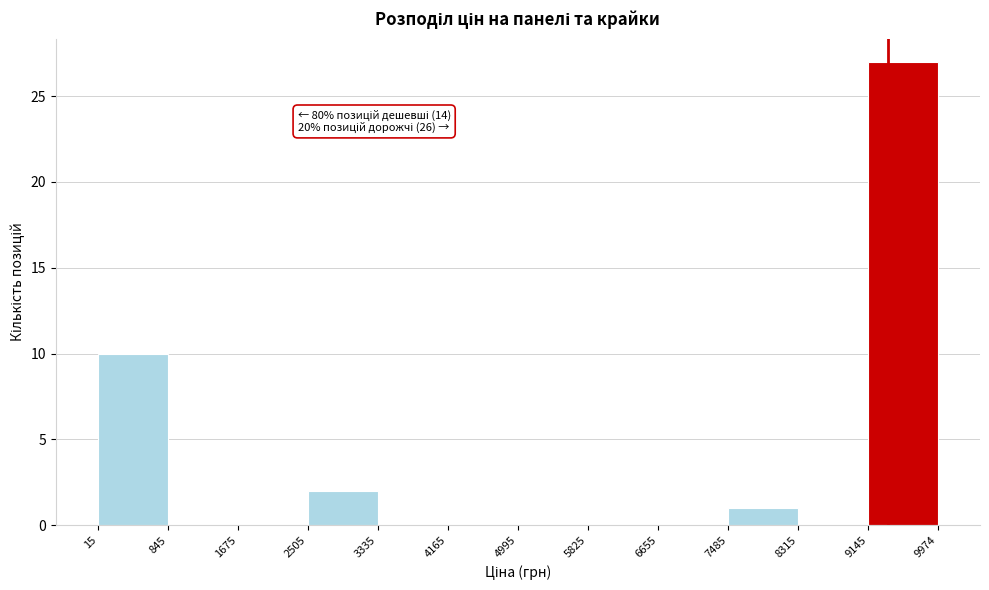

Which range on the x-axis has the tallest bar?

9145 to 9974